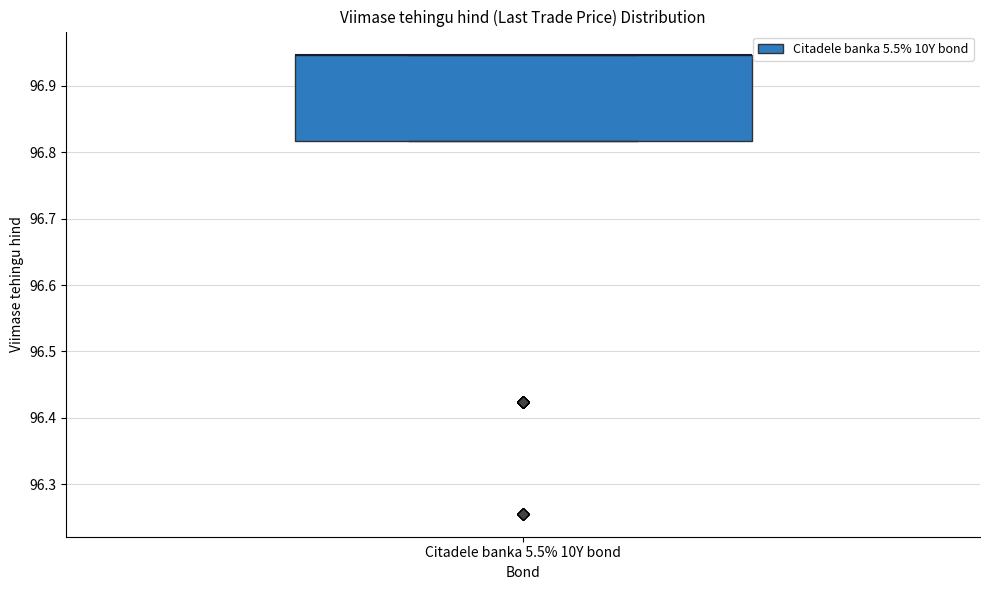

Read this box plot against the y-axis: the position of the median line, the range covered by the box, and the ends of both whiskers. The values are not printed on the chart, so give them approximately, as read against the axis.

median 96.95 (drawn on the box's upper edge), box 96.82 to 96.95, whiskers 96.82 to 96.95